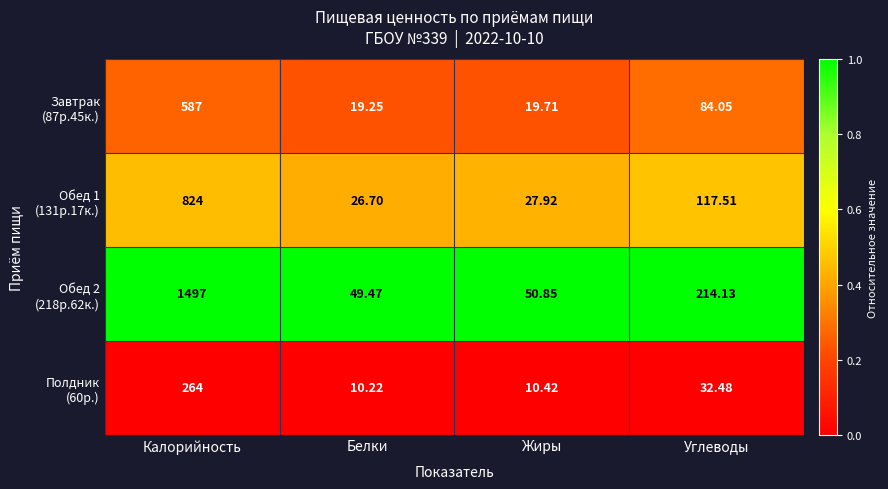

At which category is the sum across all series the highest?

Калорийность